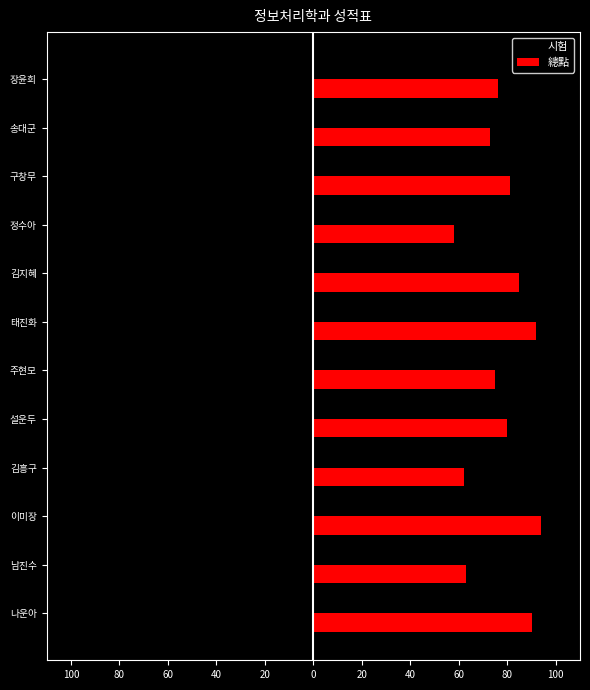

What are all the series names shown in the legend?

시험, 總點